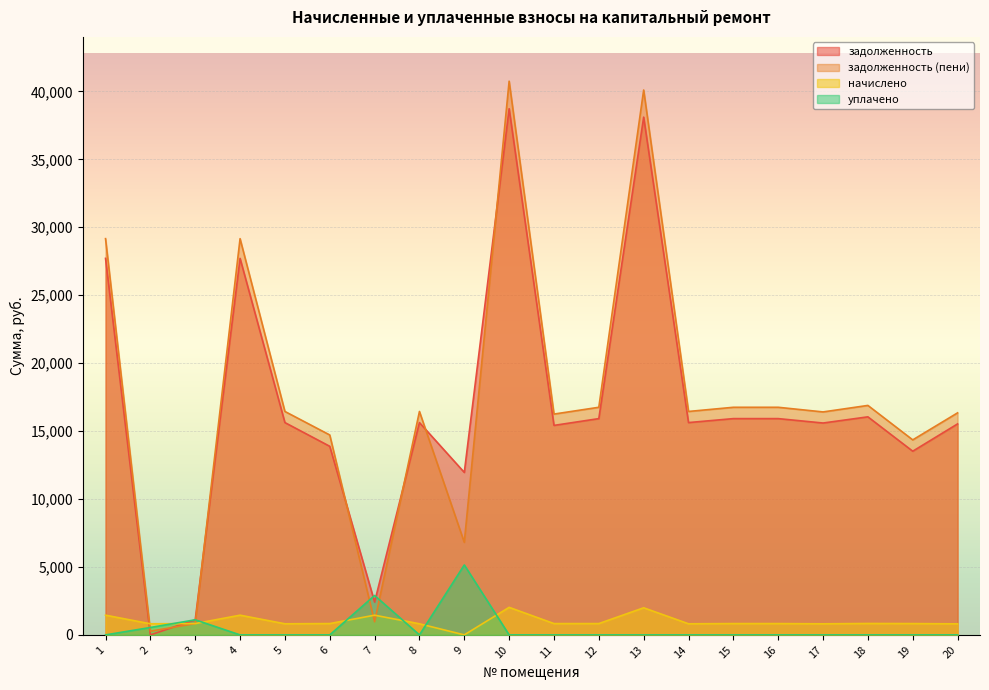

The value of задолженность (пени) at 4 is 38135.4. True or false?

False